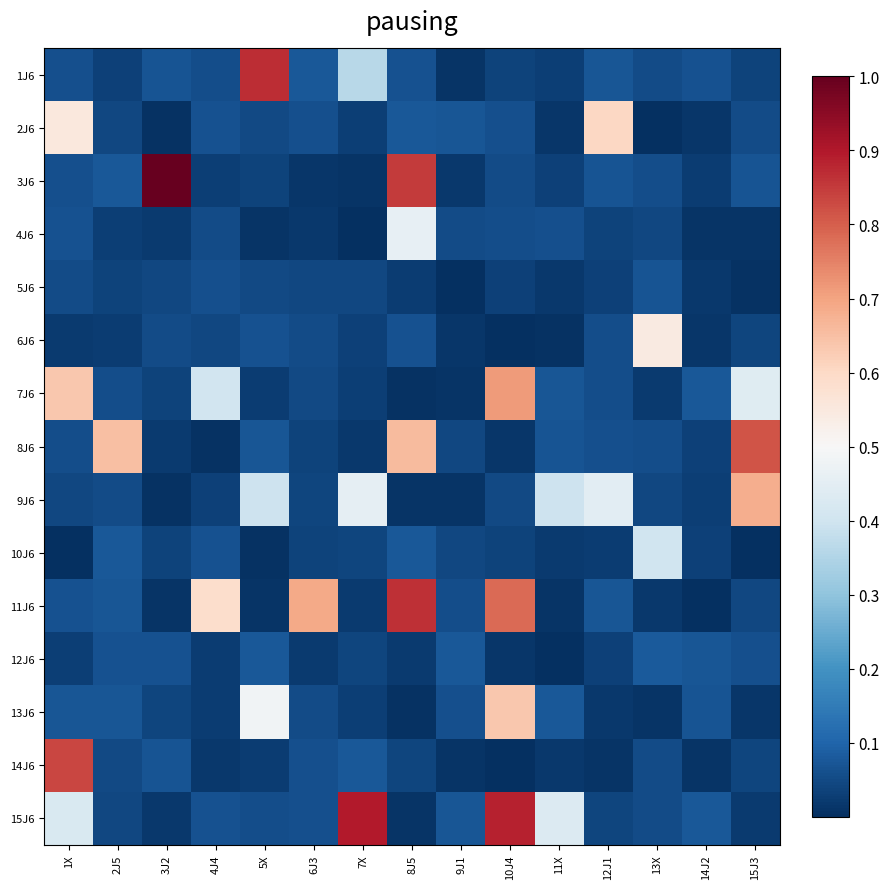

At which category is the sum across all series the highest?

10J4